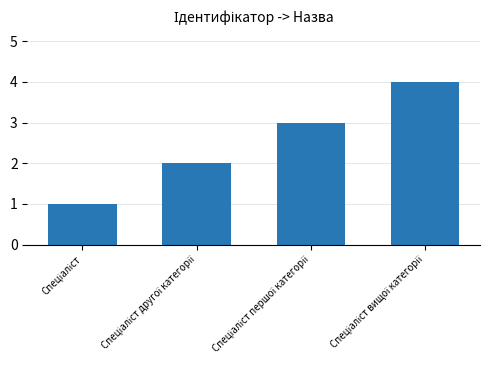

What is the sum of all values?

10